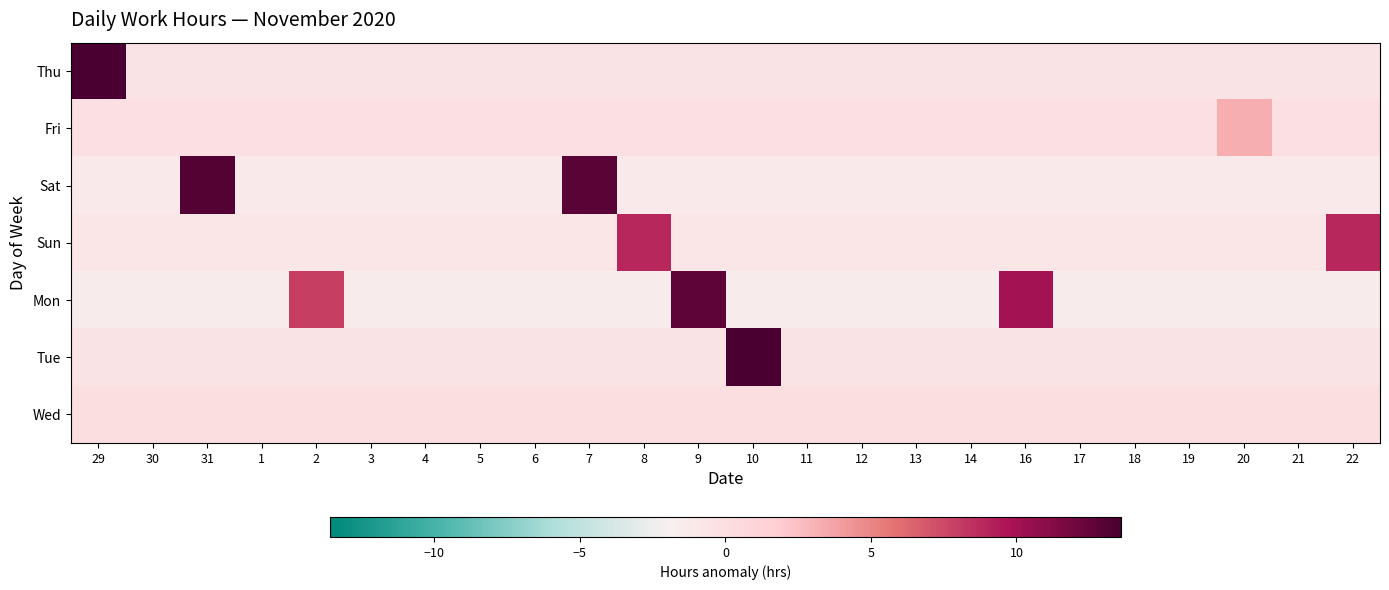

Reading left to right, extract all data points from this chart.

Thu: 29=13.6	30=-0.6	31=-0.6	1=-0.6	2=-0.6	3=-0.6	4=-0.6	5=-0.6	6=-0.6	7=-0.6	8=-0.6	9=-0.6	10=-0.6	11=-0.6	12=-0.6	13=-0.6	14=-0.6	16=-0.6	17=-0.6	18=-0.6	19=-0.6	20=-0.6	21=-0.6	22=-0.6
Fri: 29=-0.1	30=-0.1	31=-0.1	1=-0.1	2=-0.1	3=-0.1	4=-0.1	5=-0.1	6=-0.1	7=-0.1	8=-0.1	9=-0.1	10=-0.1	11=-0.1	12=-0.1	13=-0.1	14=-0.1	16=-0.1	17=-0.1	18=-0.1	19=-0.1	20=3.3	21=-0.1	22=-0.1
Sat: 29=-1.2	30=-1.2	31=13.1	1=-1.2	2=-1.2	3=-1.2	4=-1.2	5=-1.2	6=-1.2	7=12.9	8=-1.2	9=-1.2	10=-1.2	11=-1.2	12=-1.2	13=-1.2	14=-1.2	16=-1.2	17=-1.2	18=-1.2	19=-1.2	20=-1.2	21=-1.2	22=-1.2
Sun: 29=-0.8	30=-0.8	31=-0.8	1=-0.8	2=-0.8	3=-0.8	4=-0.8	5=-0.8	6=-0.8	7=-0.8	8=8.9	9=-0.8	10=-0.8	11=-0.8	12=-0.8	13=-0.8	14=-0.8	16=-0.8	17=-0.8	18=-0.8	19=-0.8	20=-0.8	21=-0.8	22=8.8
Mon: 29=-1.5	30=-1.5	31=-1.5	1=-1.5	2=7.9	3=-1.5	4=-1.5	5=-1.5	6=-1.5	7=-1.5	8=-1.5	9=12.7	10=-1.5	11=-1.5	12=-1.5	13=-1.5	14=-1.5	16=10.0	17=-1.5	18=-1.5	19=-1.5	20=-1.5	21=-1.5	22=-1.5
Tue: 29=-0.6	30=-0.6	31=-0.6	1=-0.6	2=-0.6	3=-0.6	4=-0.6	5=-0.6	6=-0.6	7=-0.6	8=-0.6	9=-0.6	10=13.5	11=-0.6	12=-0.6	13=-0.6	14=-0.6	16=-0.6	17=-0.6	18=-0.6	19=-0.6	20=-0.6	21=-0.6	22=-0.6
Wed: 29=0.0	30=0.0	31=0.0	1=0.0	2=0.0	3=0.0	4=0.0	5=0.0	6=0.0	7=0.0	8=0.0	9=0.0	10=0.0	11=0.0	12=0.0	13=0.0	14=0.0	16=0.0	17=0.0	18=0.0	19=0.0	20=0.0	21=0.0	22=0.0